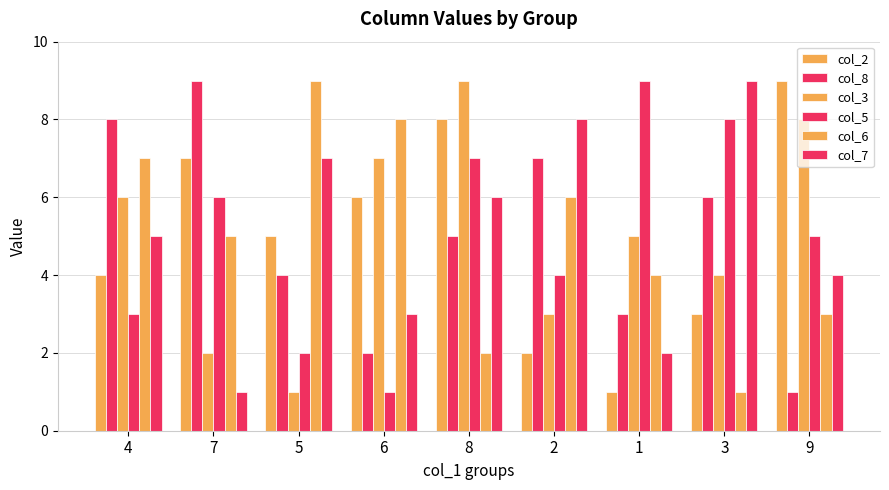

Reading left to right, list all the values displayed in this chart.

col_2: 4=4	7=7	5=5	6=6	8=8	2=2	1=1	3=3	9=9
col_8: 4=8	7=9	5=4	6=2	8=5	2=7	1=3	3=6	9=1
col_3: 4=6	7=2	5=1	6=7	8=9	2=3	1=5	3=4	9=8
col_5: 4=3	7=6	5=2	6=1	8=7	2=4	1=9	3=8	9=5
col_6: 4=7	7=5	5=9	6=8	8=2	2=6	1=4	3=1	9=3
col_7: 4=5	7=1	5=7	6=3	8=6	2=8	1=2	3=9	9=4